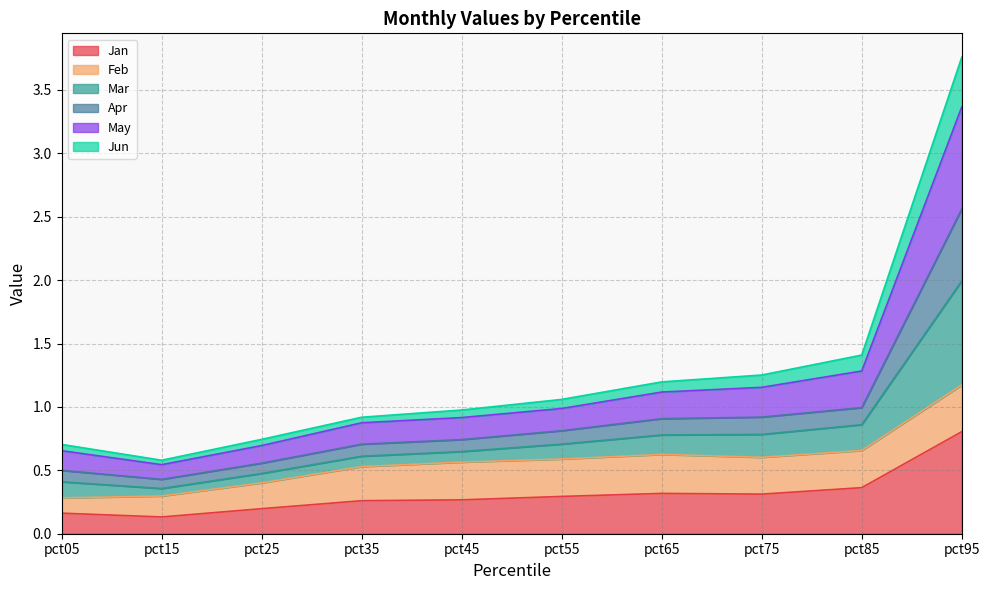

In Apr, how many points are lower than both neighbors (excluding endpoints)?

1